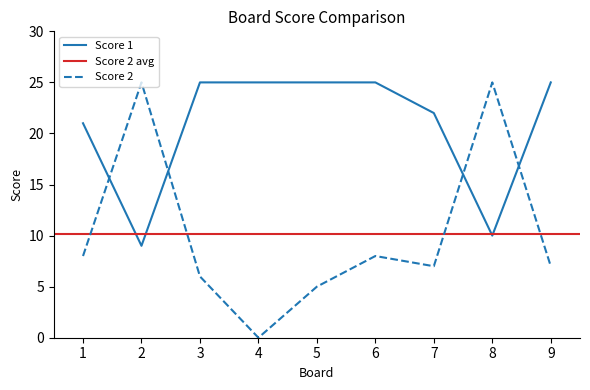

What is the value of the Score 2 point at the 7th from the left?

7